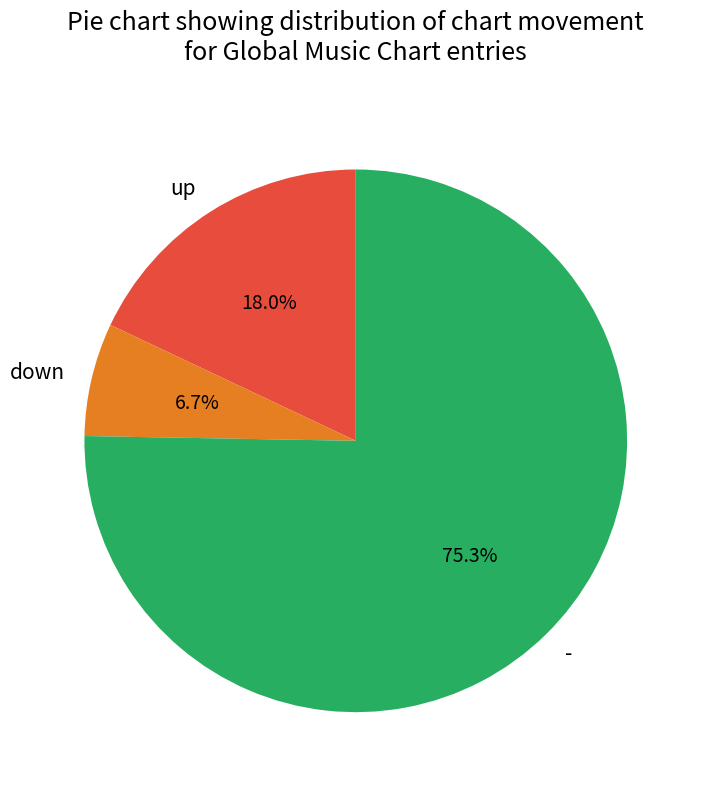

True or false: up accounts for 29% of the total.

False